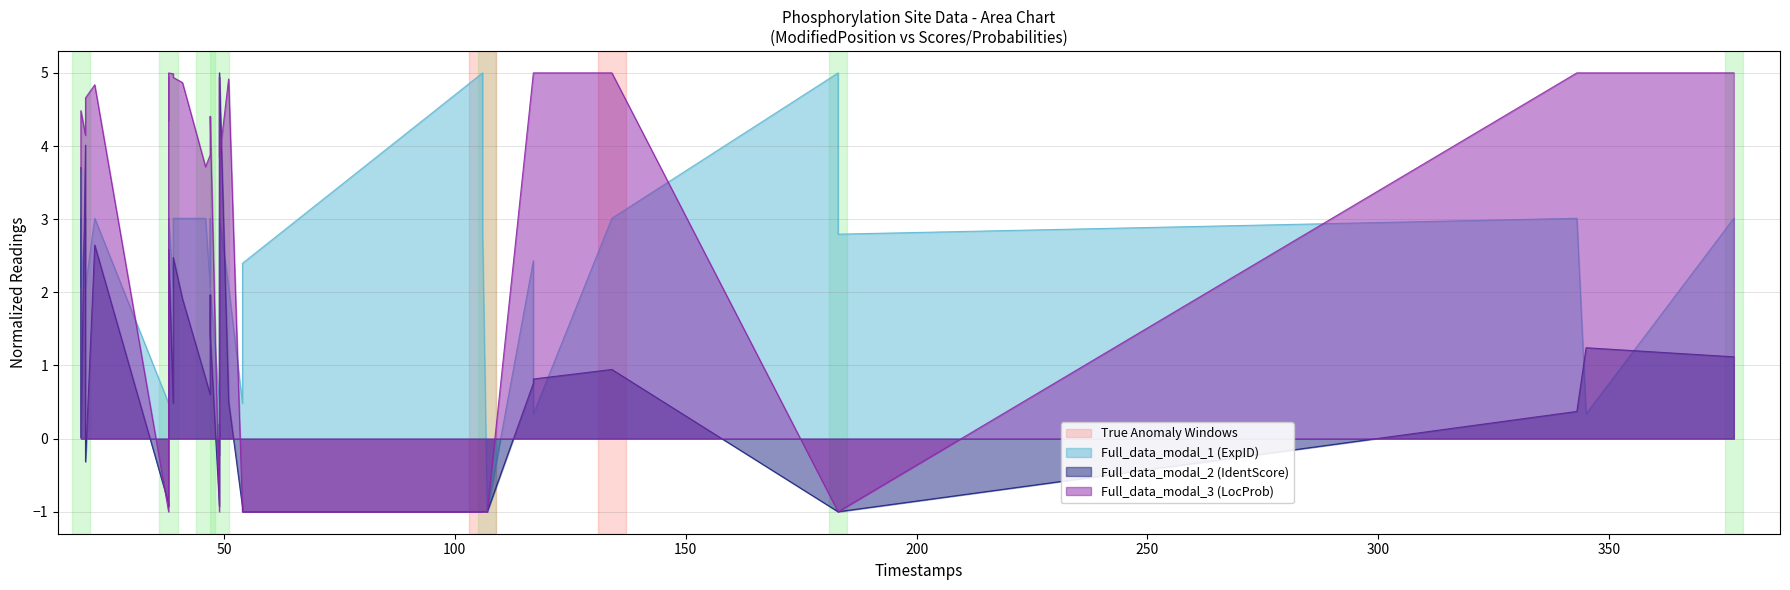

How many values in the Full_data_modal_1 (ExpID) series are below 2?

7